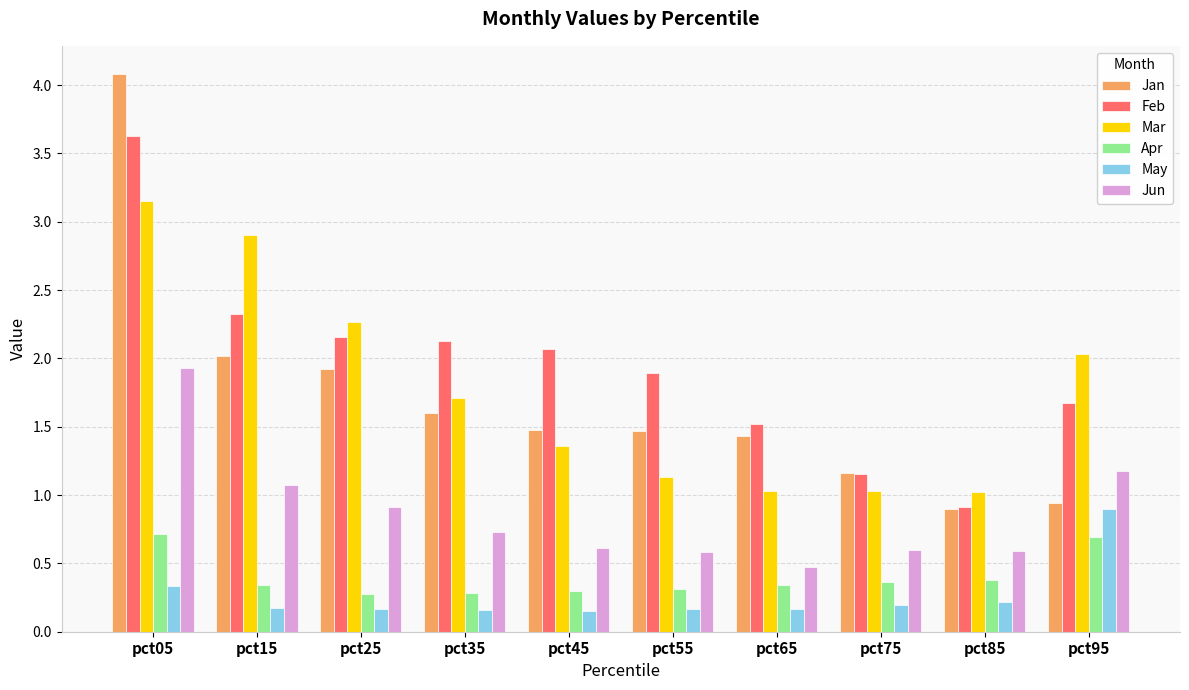

How many bars are there in total?

60